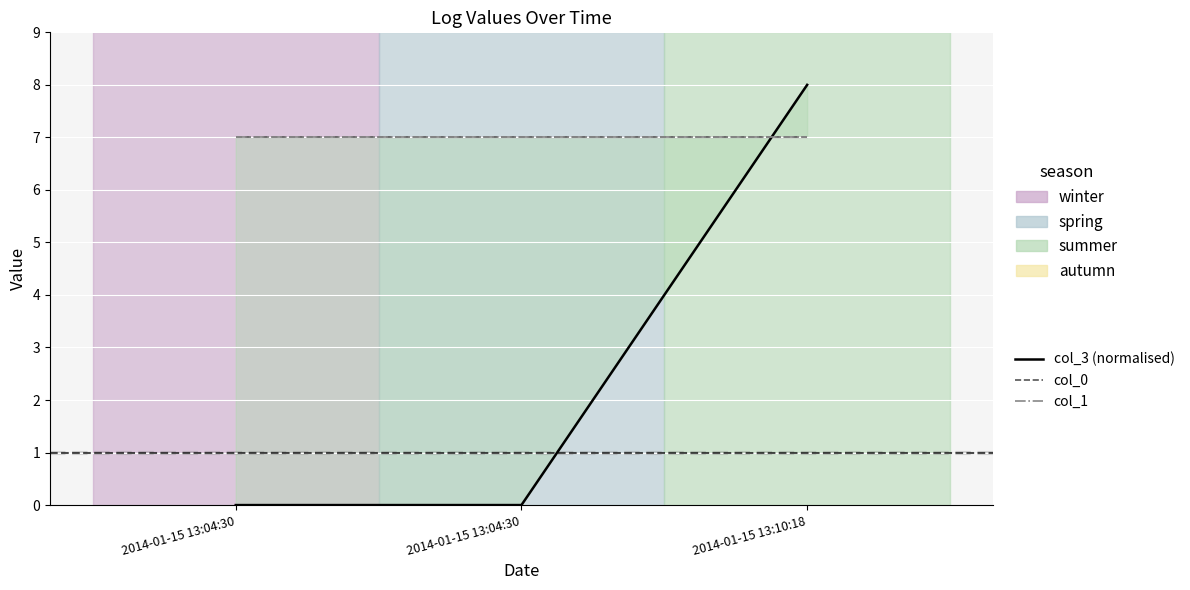

Reading left to right, extract all data points from this chart.

col_3 (normalised): 2014-01-15 13:04:30=0.0	2014-01-15 13:04:30=0.0	2014-01-15 13:10:18=8.0
col_0: 2014-01-15 13:04:30=7.0	2014-01-15 13:04:30=7.0	2014-01-15 13:10:18=7.0
col_1: 2014-01-15 13:04:30=7.0	2014-01-15 13:04:30=7.0	2014-01-15 13:10:18=7.0